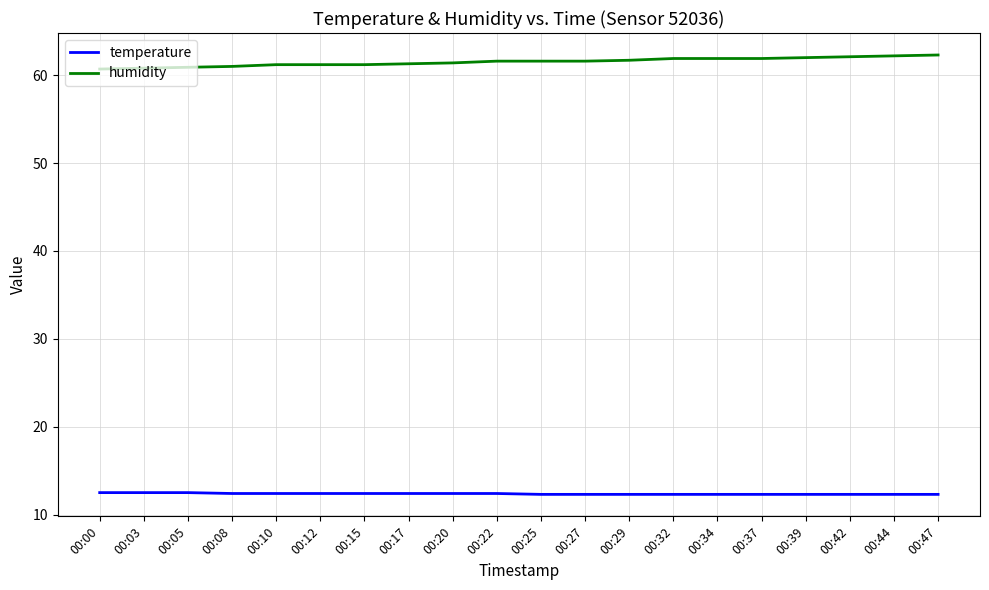

What is the maximum value for temperature?

12.5